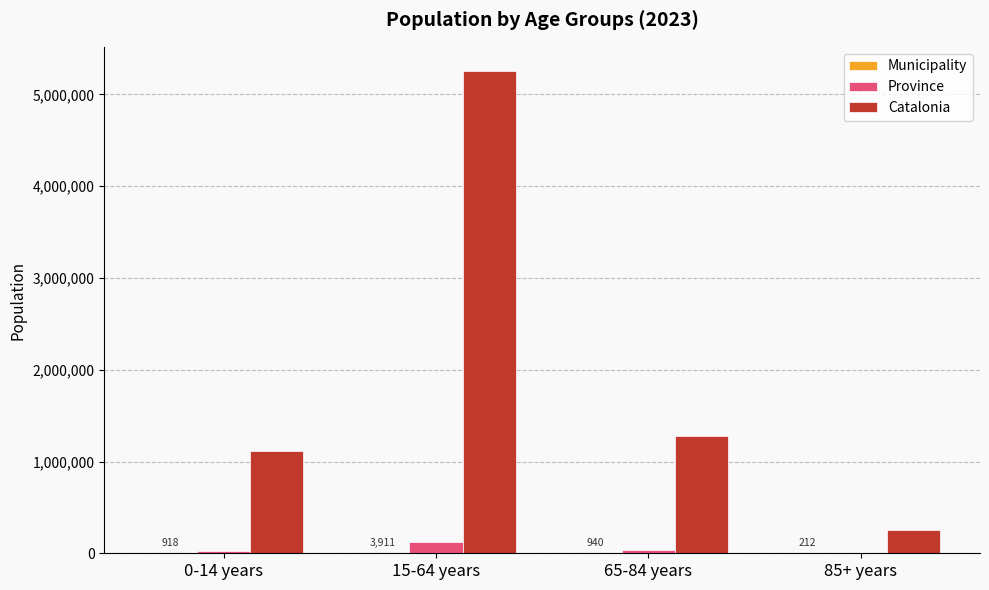

How many categories are shown in the chart?

4